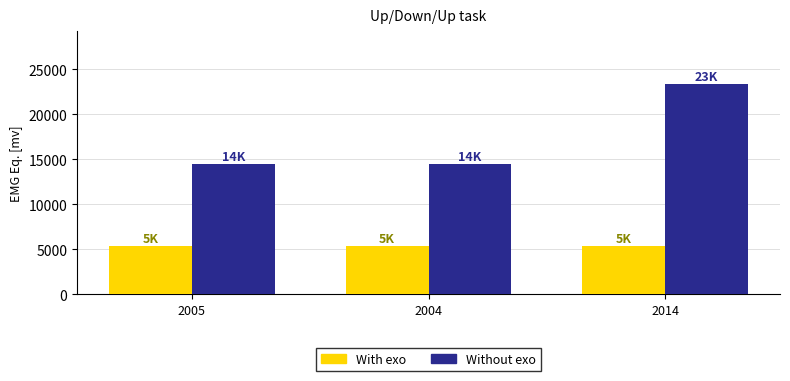

True or false: With exo has a value of 5379 at 2005.

True